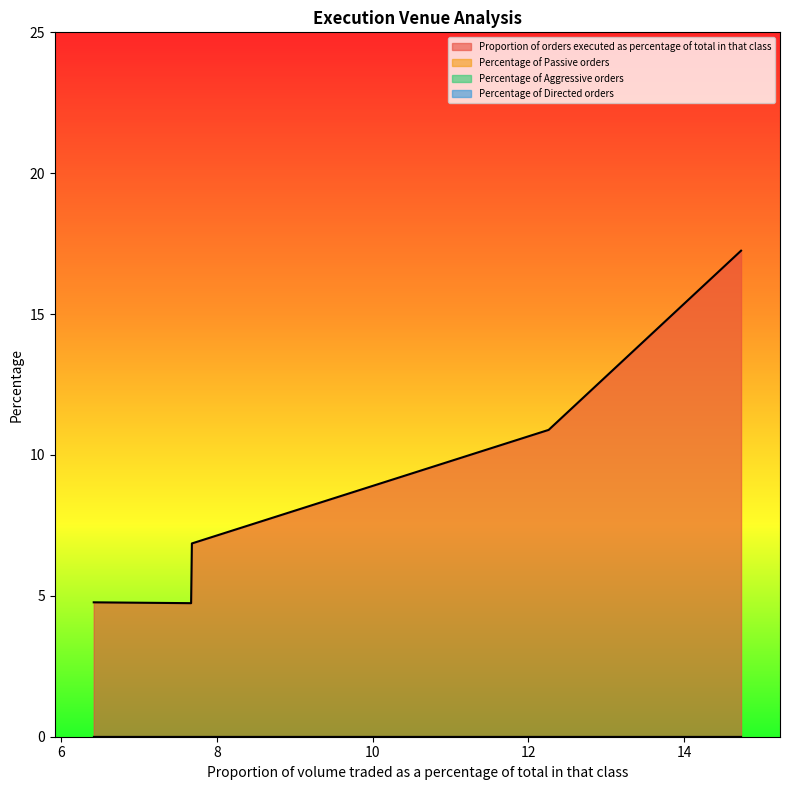

True or false: Percentage of Directed orders and Percentage of Passive orders cross at least once.

False